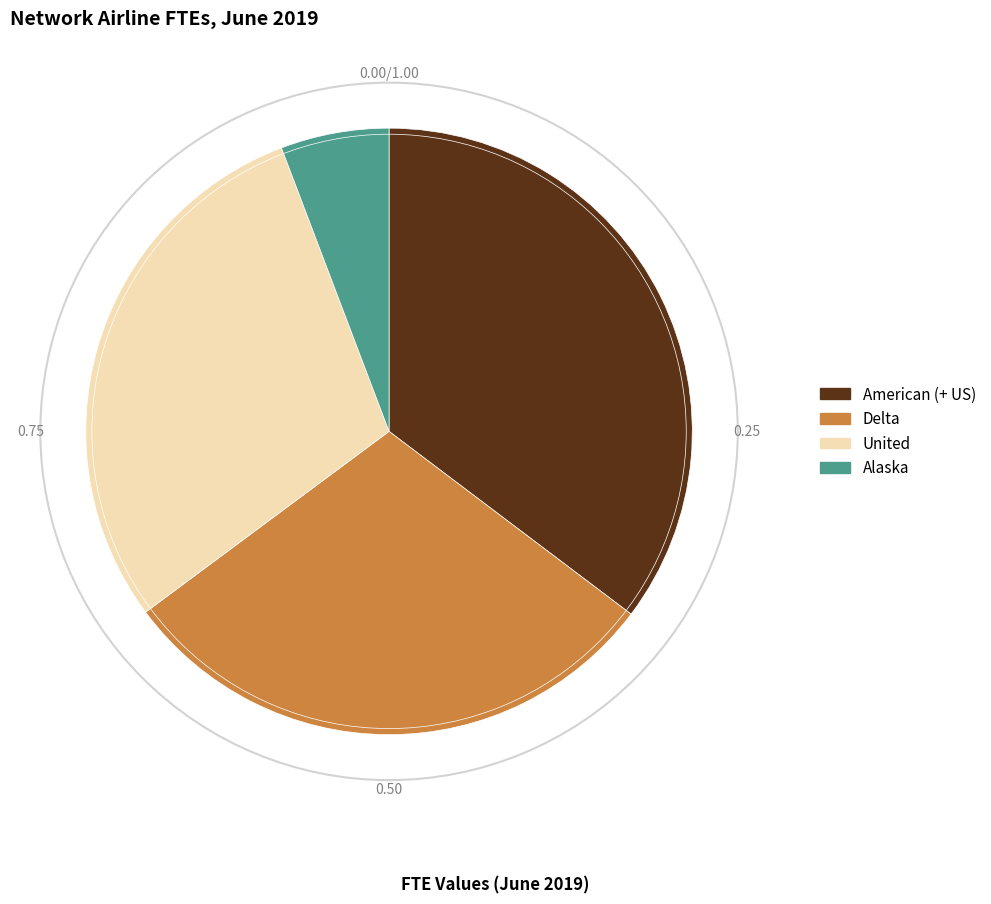

Is there a majority slice in this chart?

No